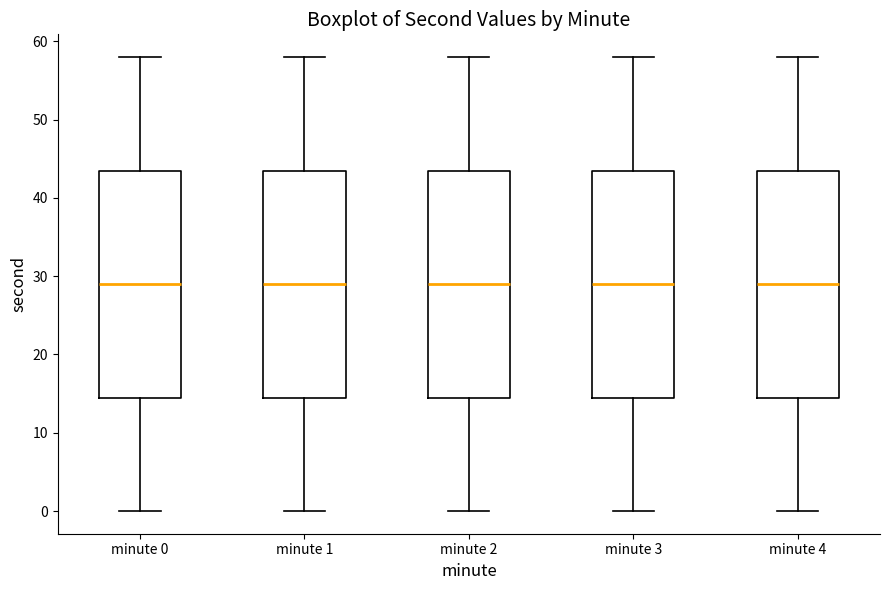

Where is the lower edge of the box for minute 0 on the y-axis? The values are not printed on the chart, so give them approximately, as read against the axis.

15